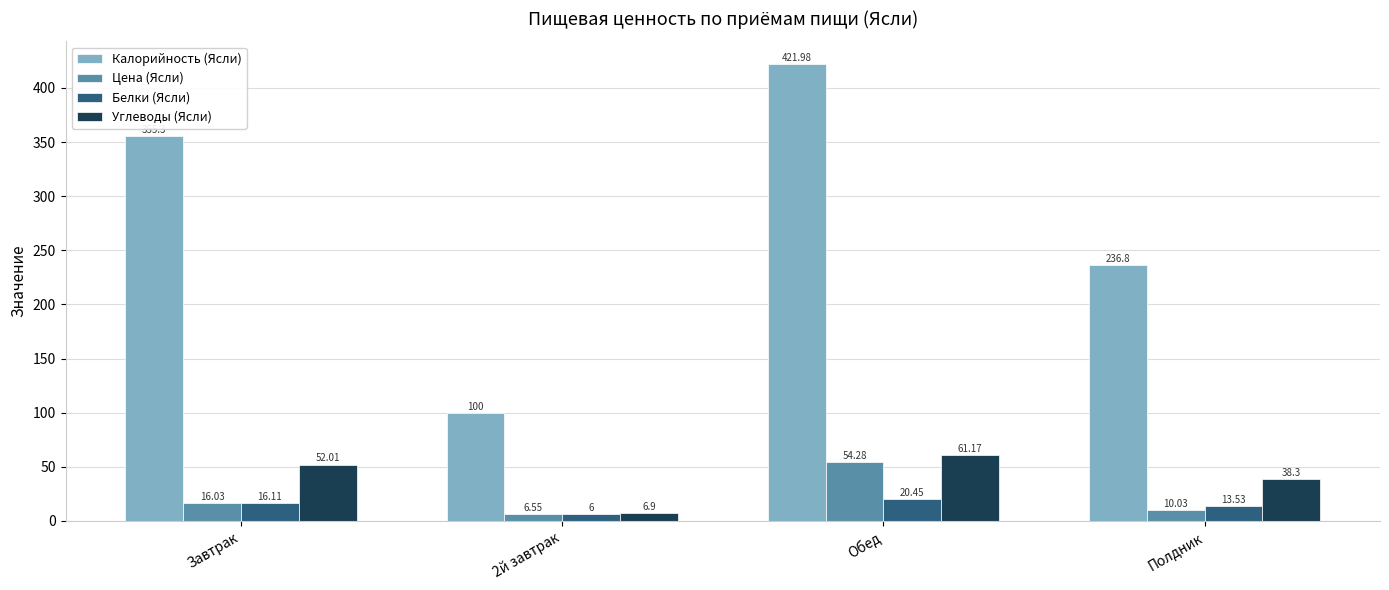

At which category does the chart reach its peak across all series?

Обед